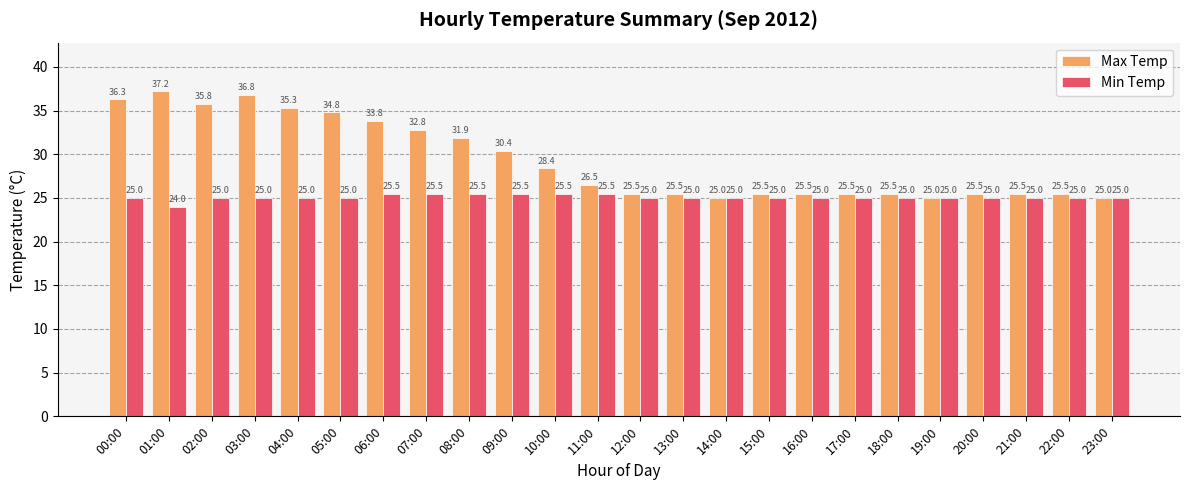

What is the smallest value displayed?

24.0